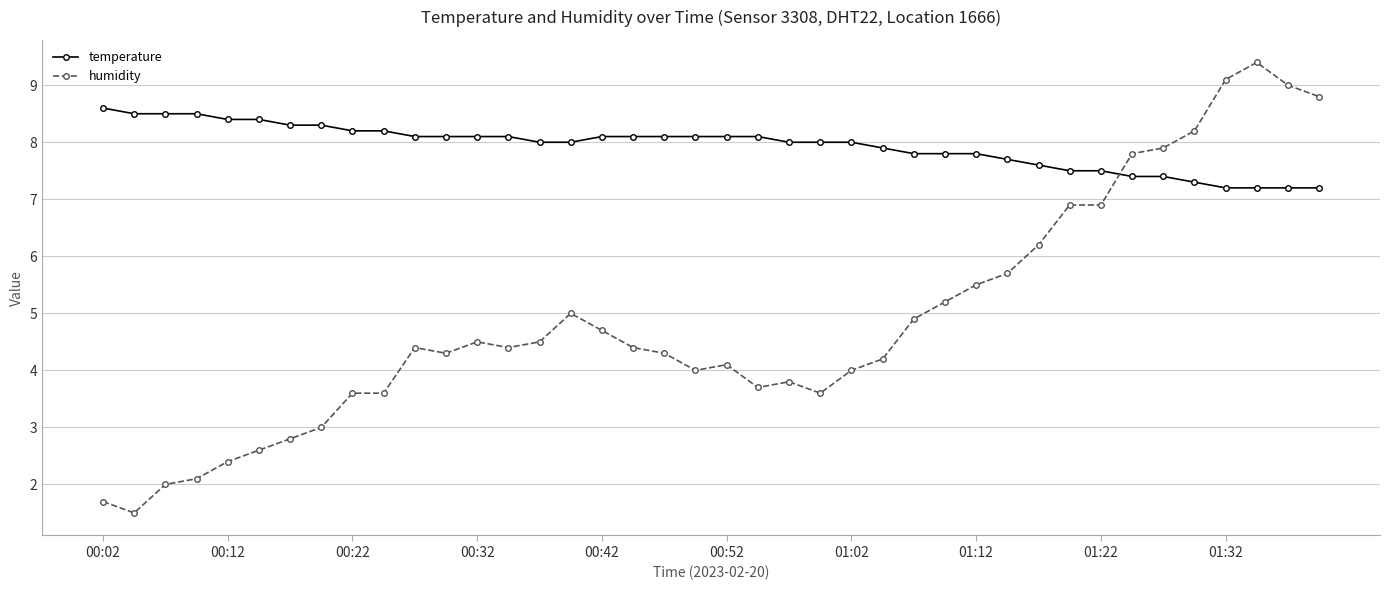

What is the minimum value for humidity?

1.5